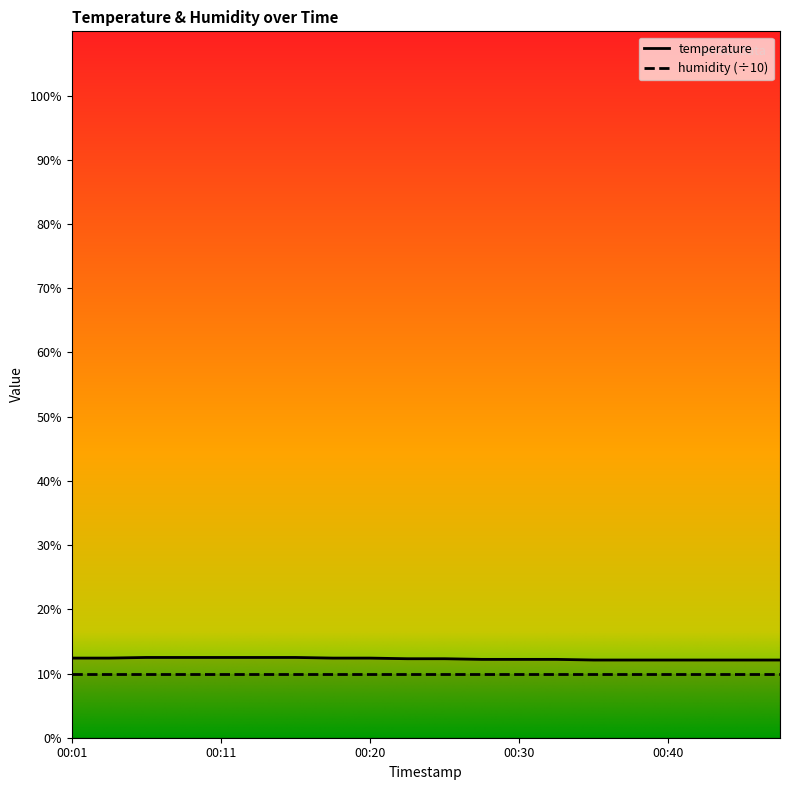

What is the difference between the maximum and minimum values?

0.4